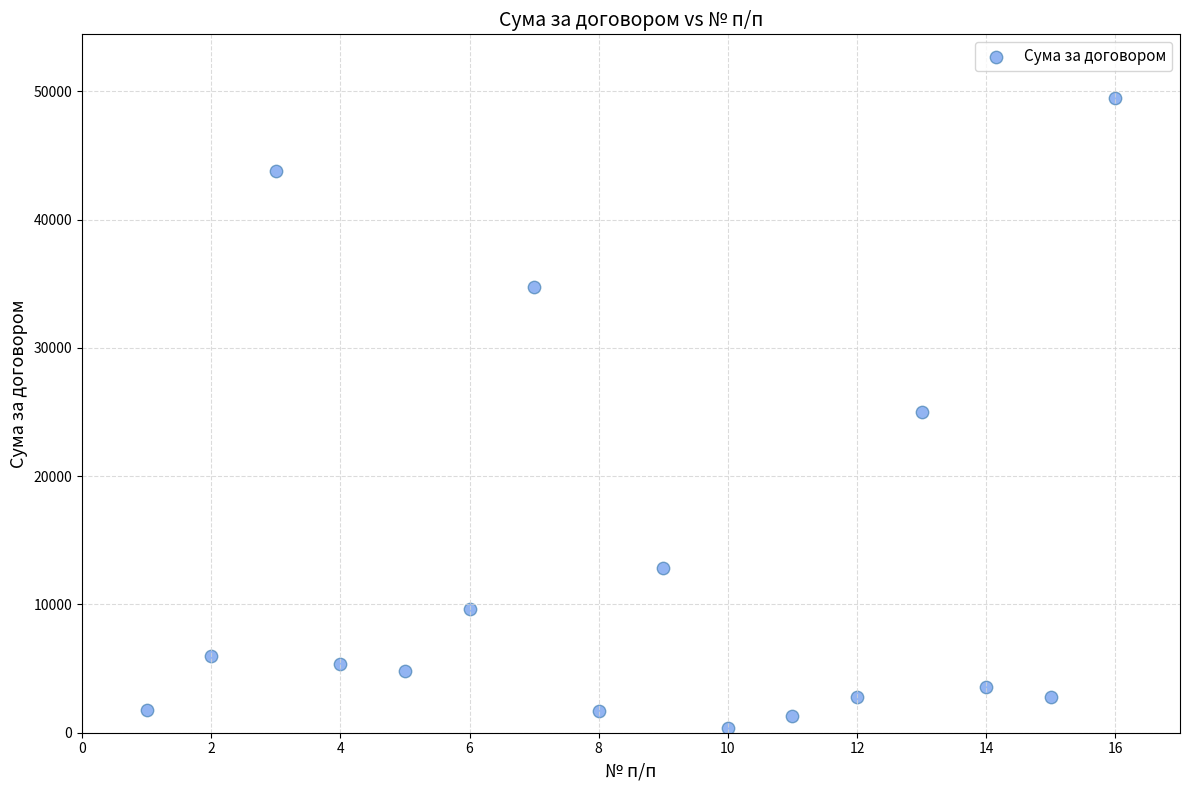

What is the range of X values (max minus min)?

15.0